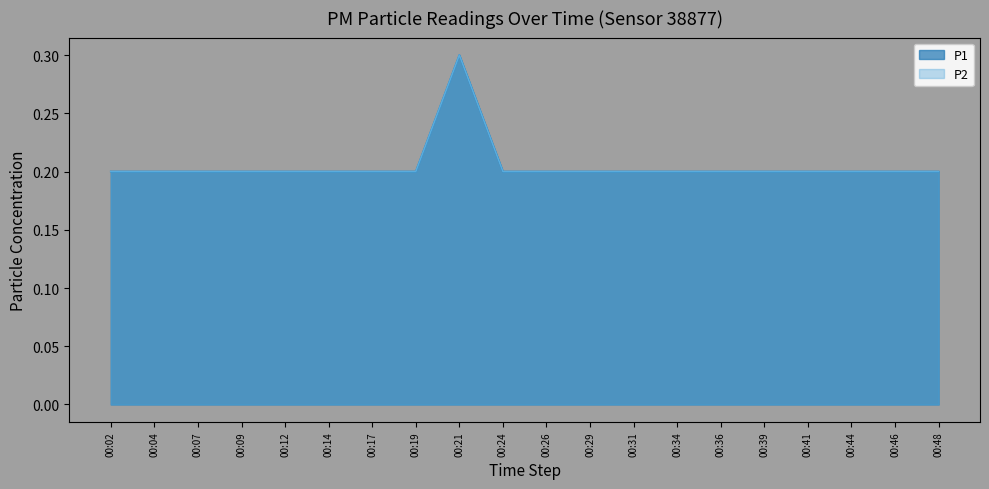

Rank the series by their maximum value, from lowest to highest.

P1, P2